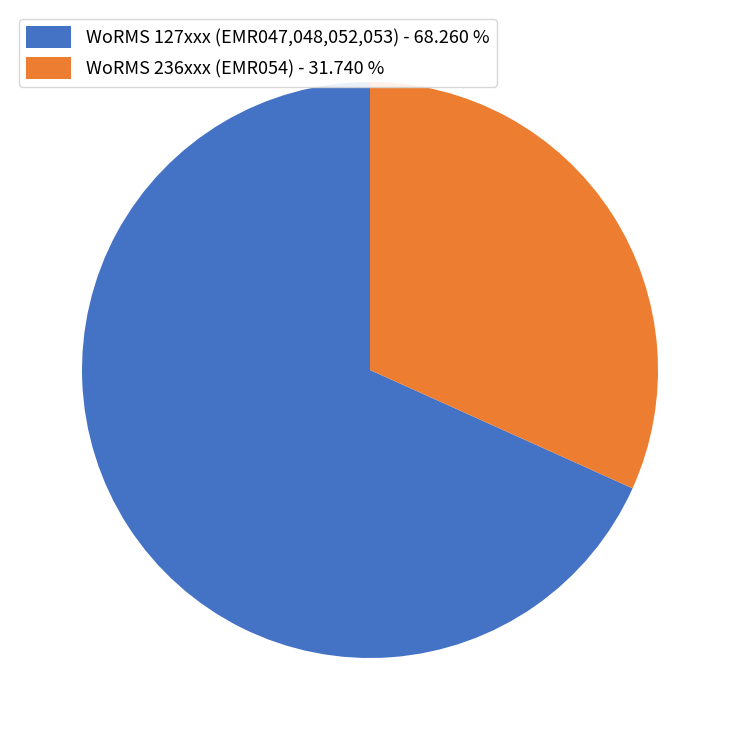

What is the ratio of the value at WoRMS 236xxx (EMR054) - 31.740 % to the value at WoRMS 127xxx (EMR047,048,052,053) - 68.260 %?

0.5